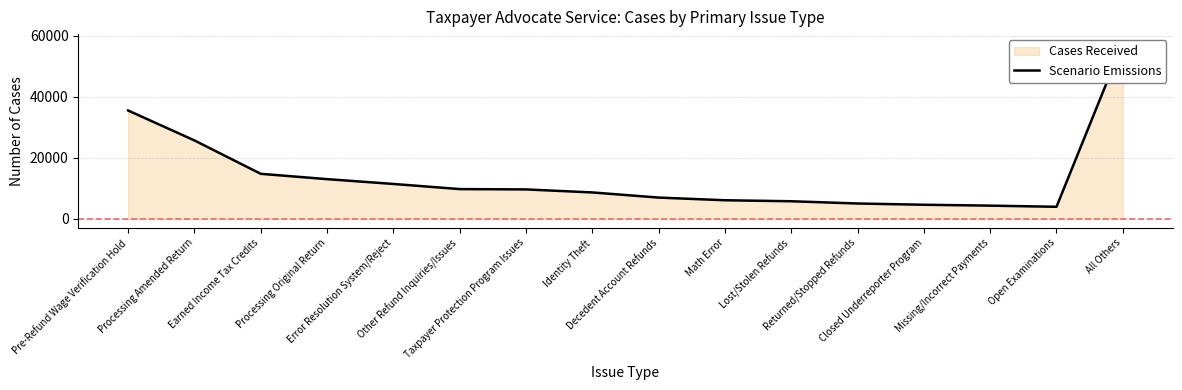

True or false: the data shows 5798 at Lost/Stolen Refunds.

True